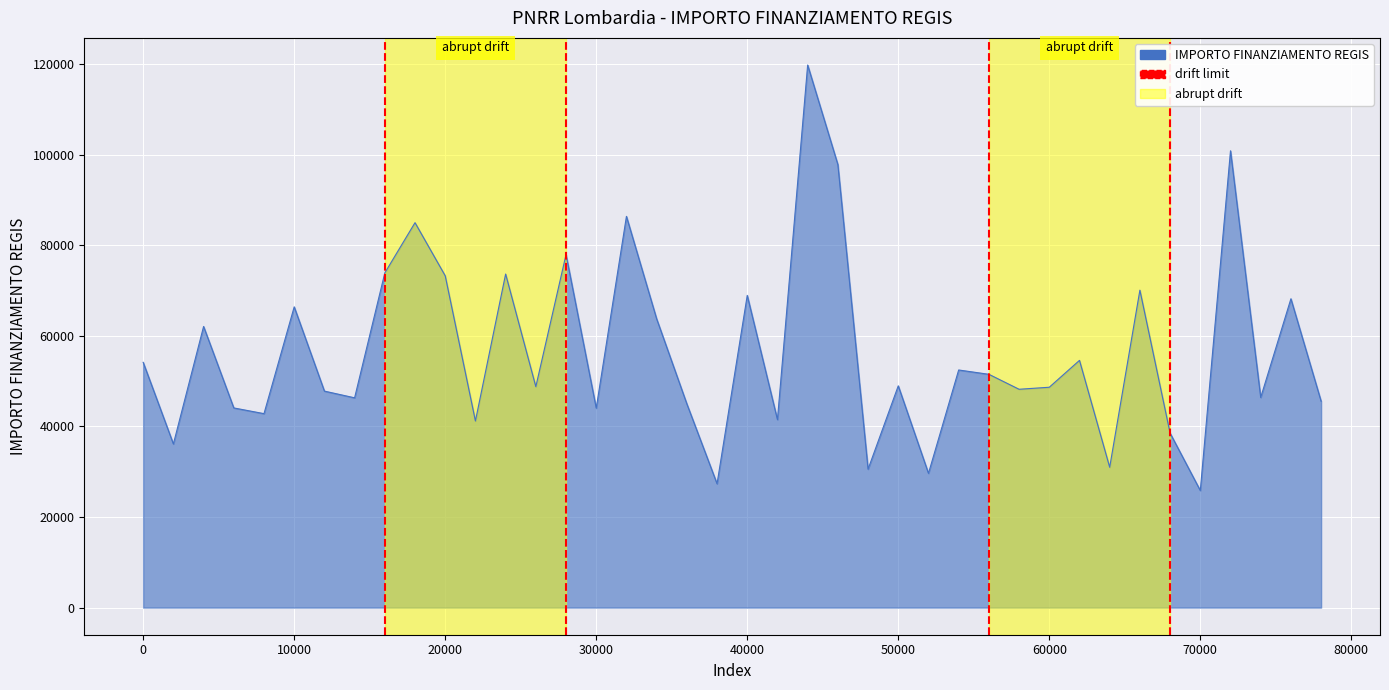

What is the average value?

56469.8